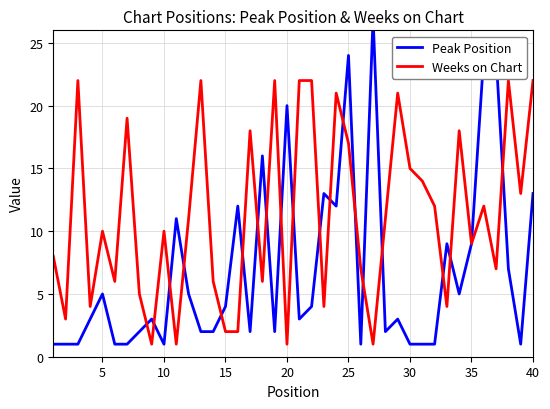

What is the highest value of the Weeks on Chart series?

22